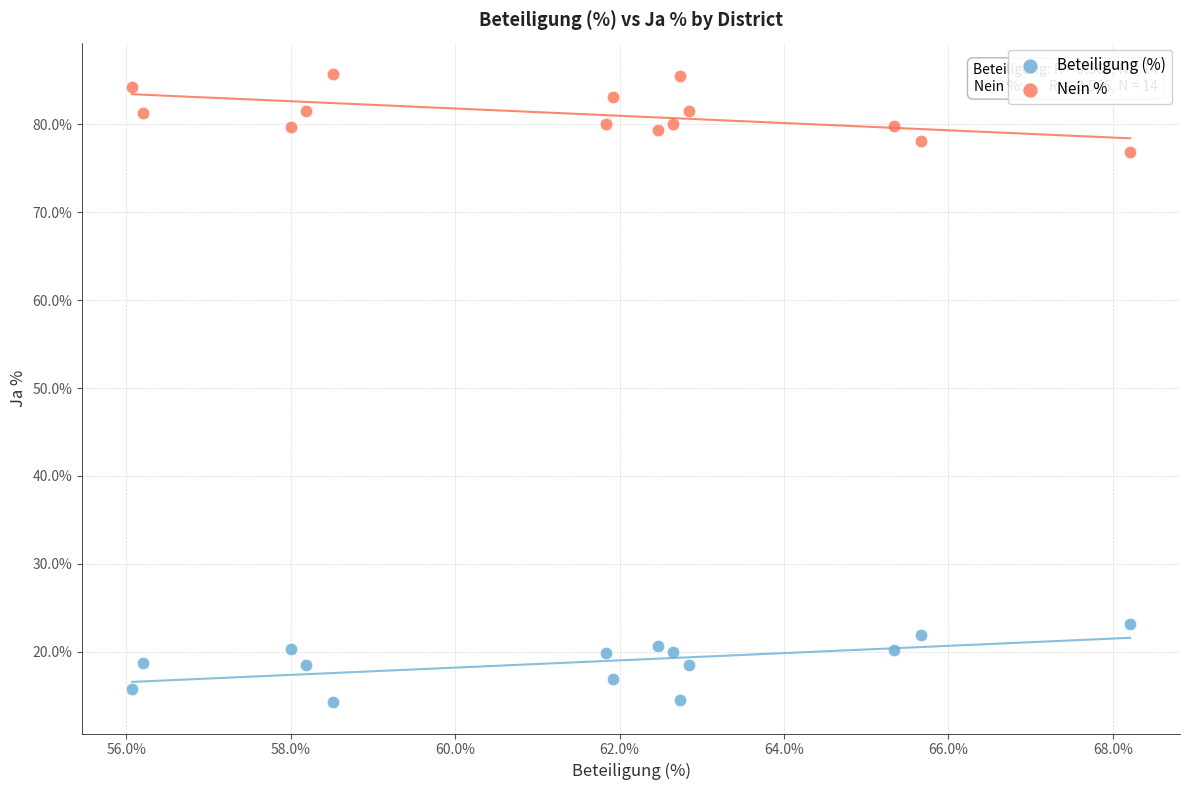

Which series reaches the minimum Y coordinate?

Beteiligung (%)